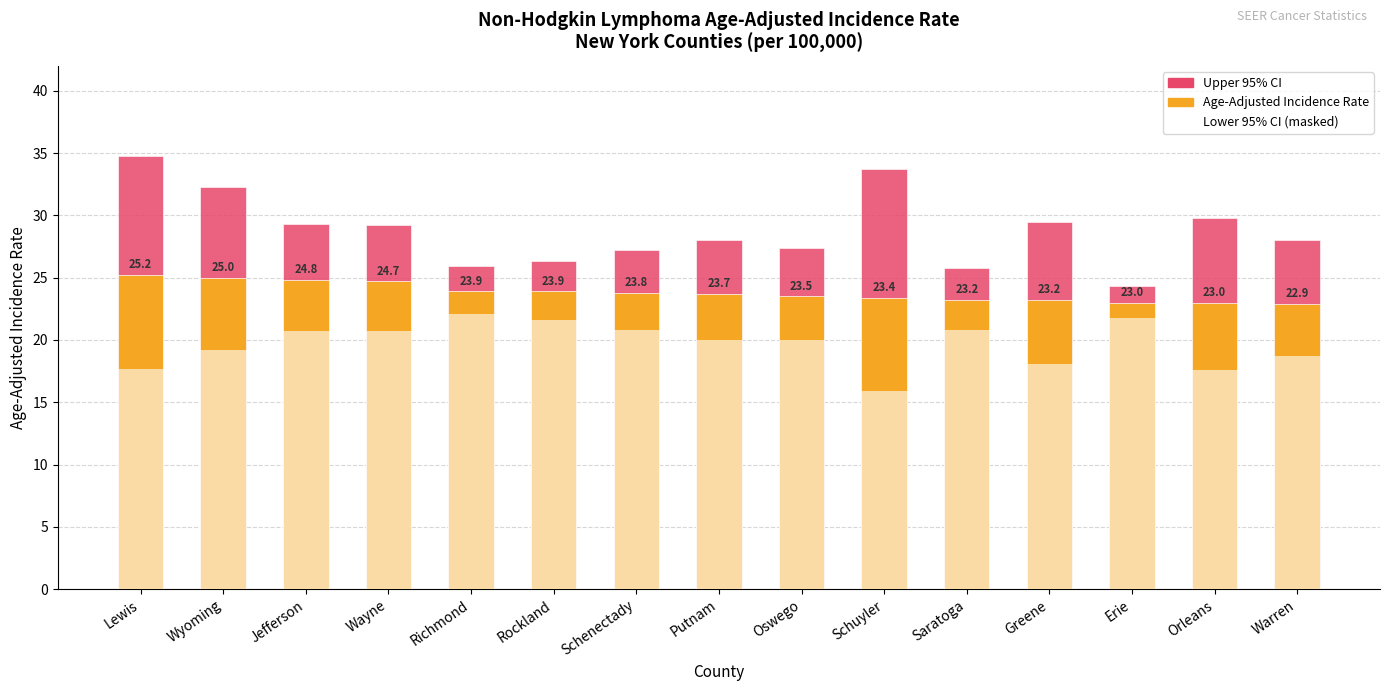

What is the total value across all series at Putnam?

71.7